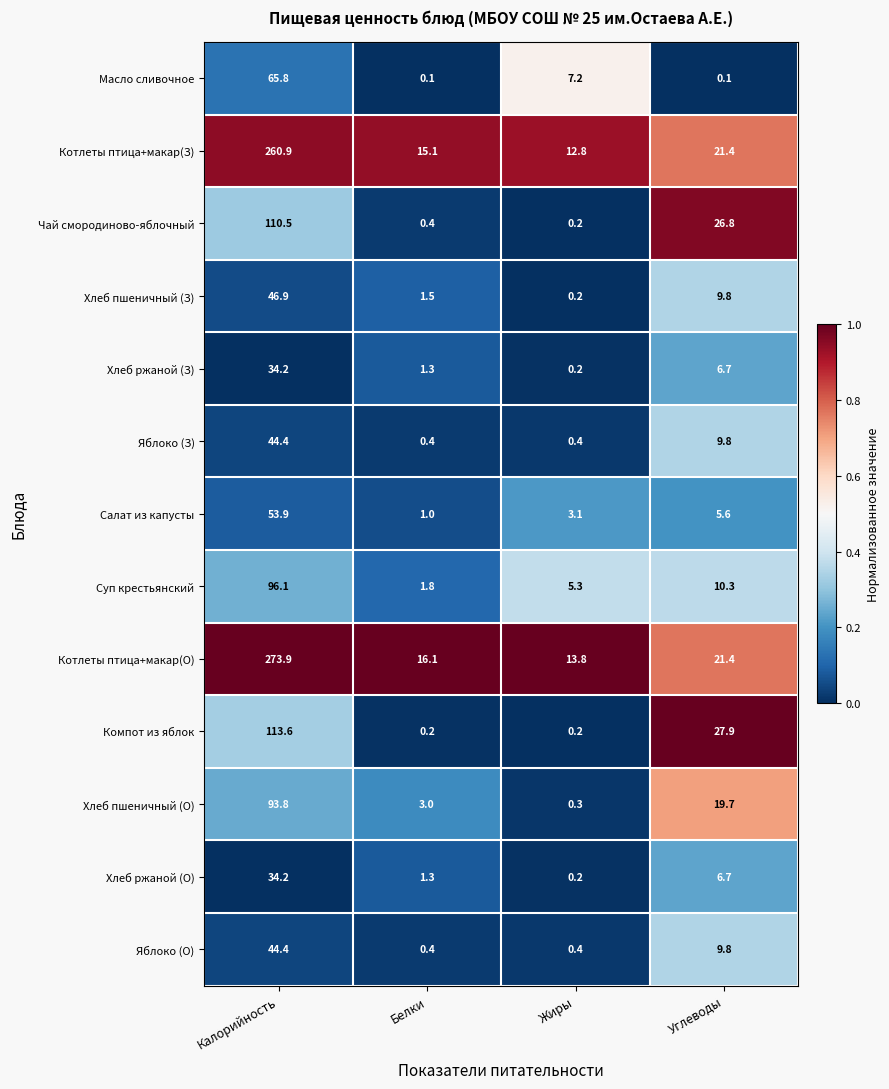

What is the maximum value shown in the chart?

273.9